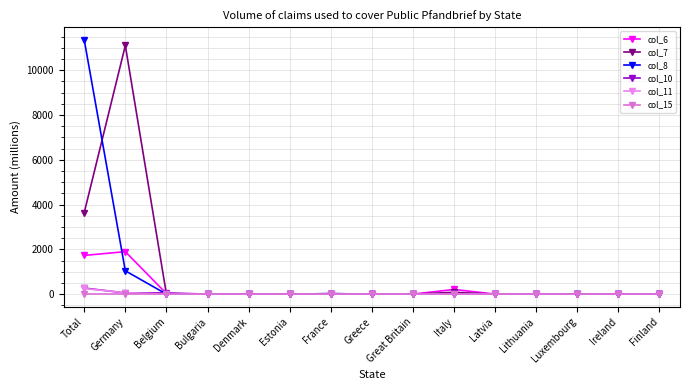

What is the average value of the col_10 series?

25.1